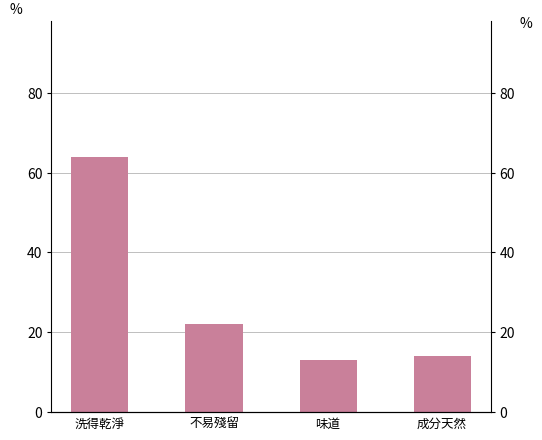

What is the greatest value displayed?

64